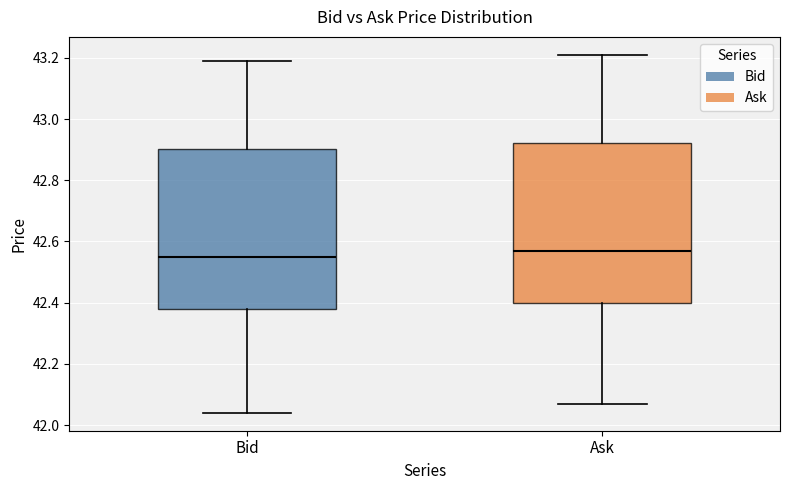

Which box has the highest median line?

Ask